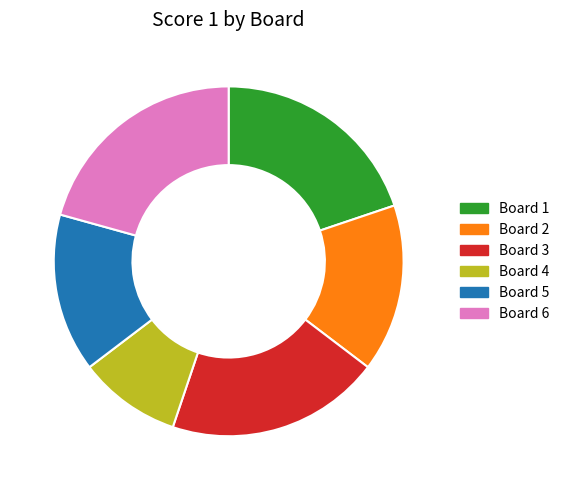

Which slice is the smallest?

Board 4